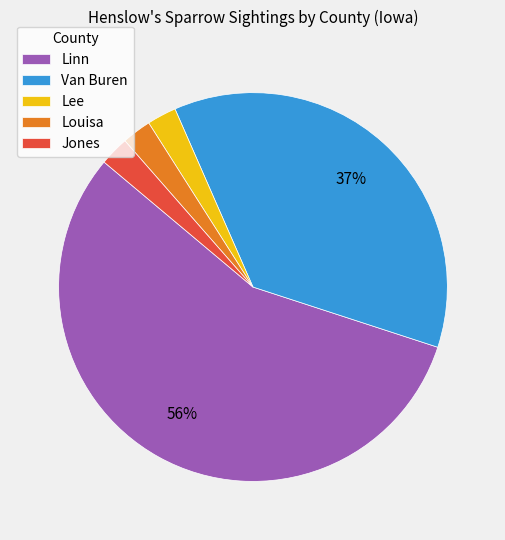

Do Lee and Jones together represent more than half of the pie?

No